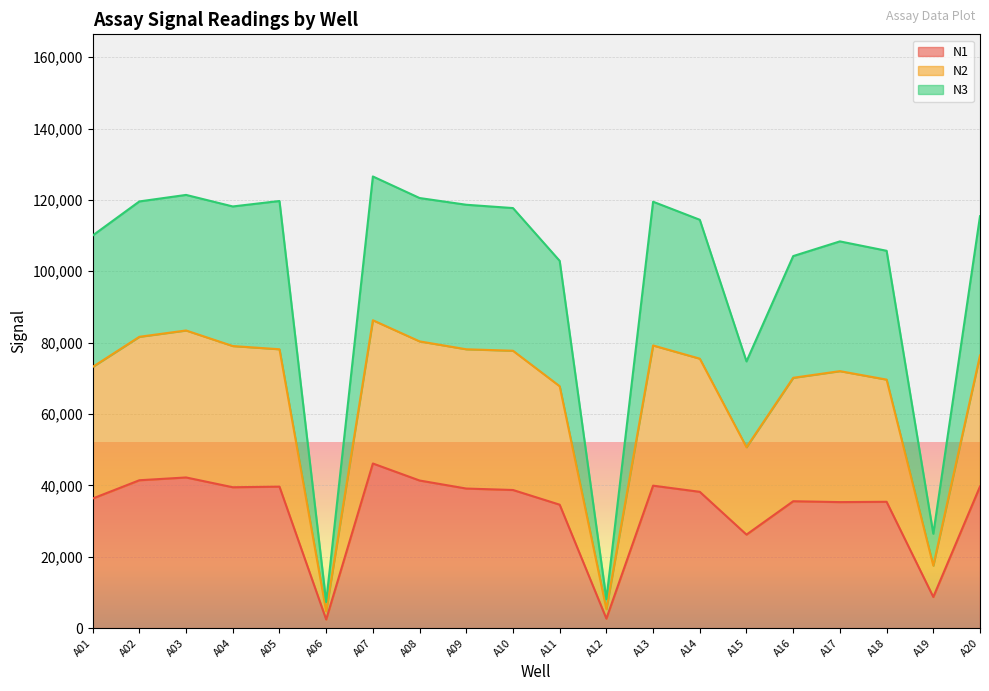

What is the maximum value for N1?

46135